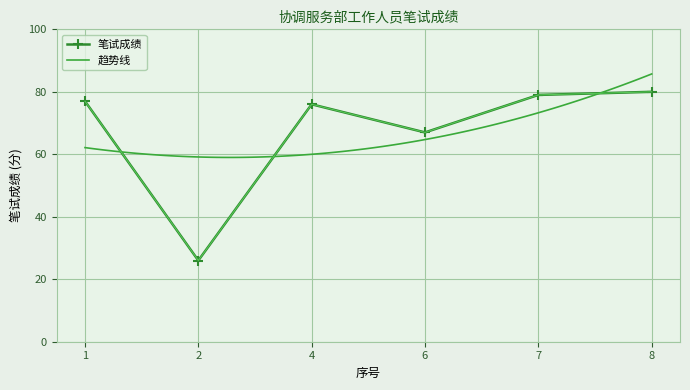

True or false: there are more than 1 points higher than both neighbors.

False